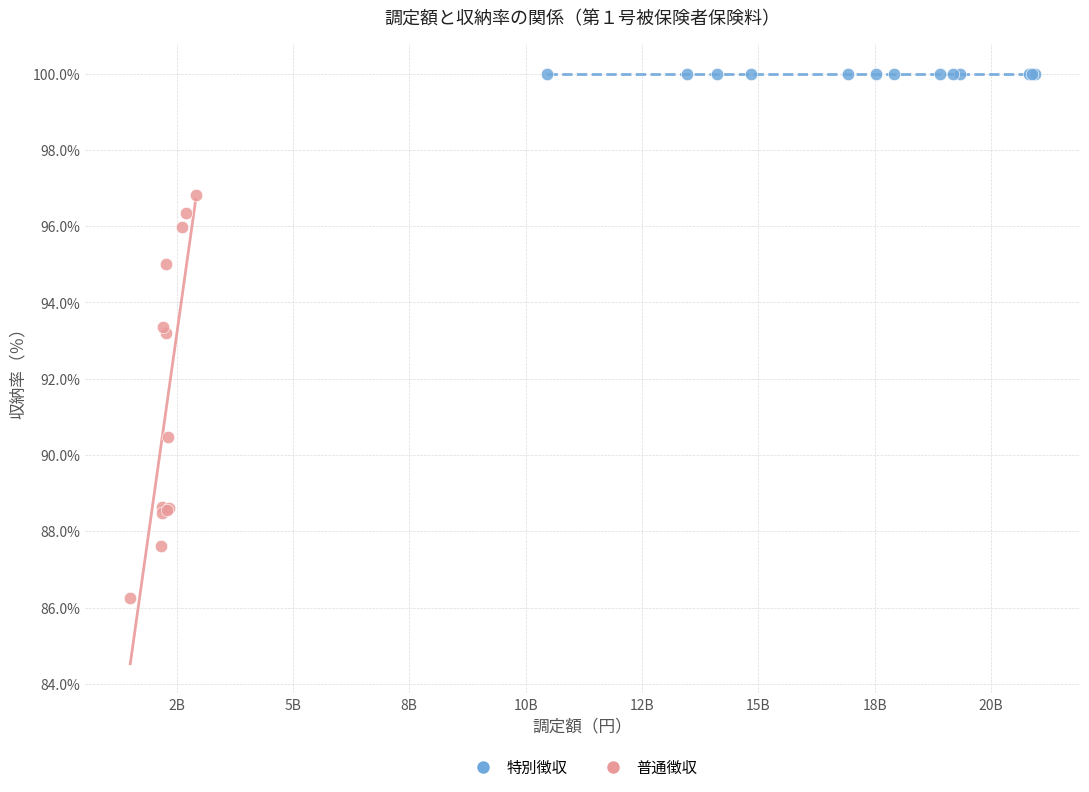

Which series contains the lowest Y value?

普通徴収